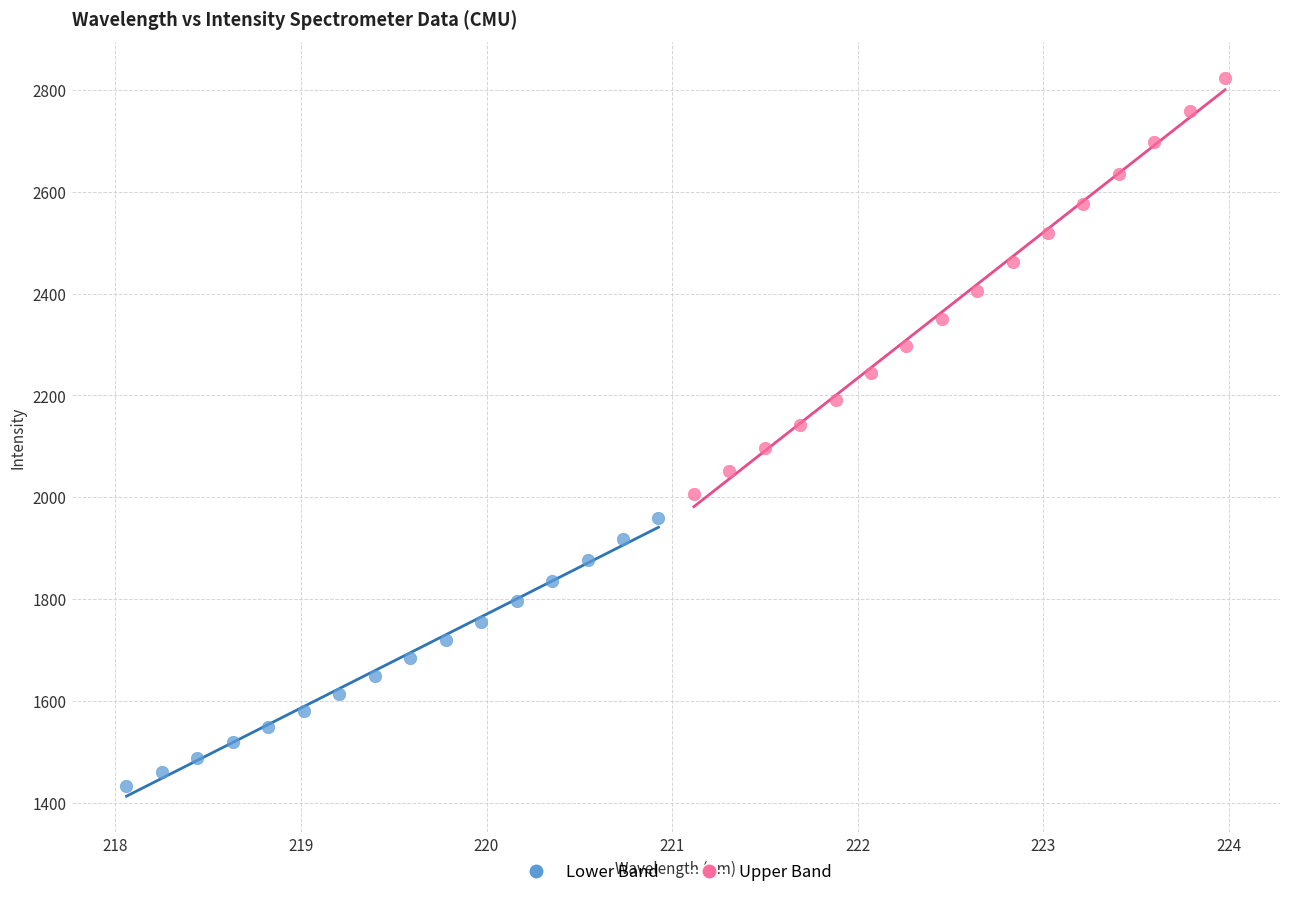

Which series contains the lowest Y value?

Lower Band